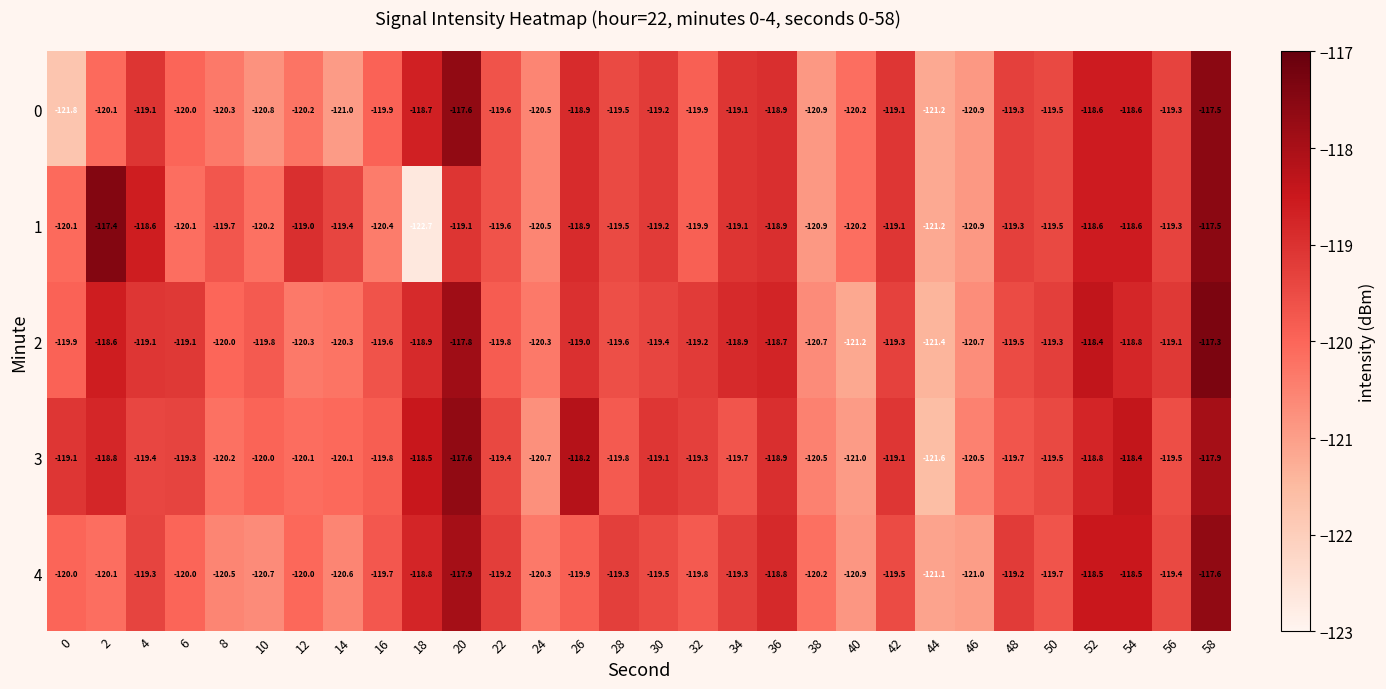

At which category does the chart reach its minimum across all series?

18